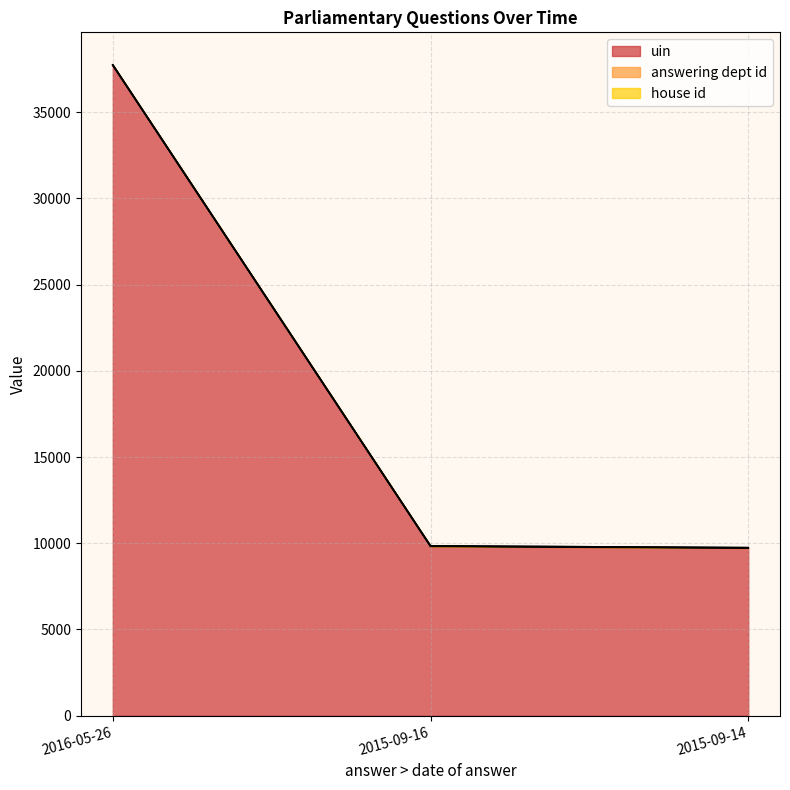

Reading right to left, list all the values displayed in this chart.

uin: 2015-09-14=9718	2015-09-16=9819	2016-05-26=37720
answering dept id: 2015-09-14=26	2015-09-16=26	2016-05-26=26
house id: 2015-09-14=1	2015-09-16=1	2016-05-26=1